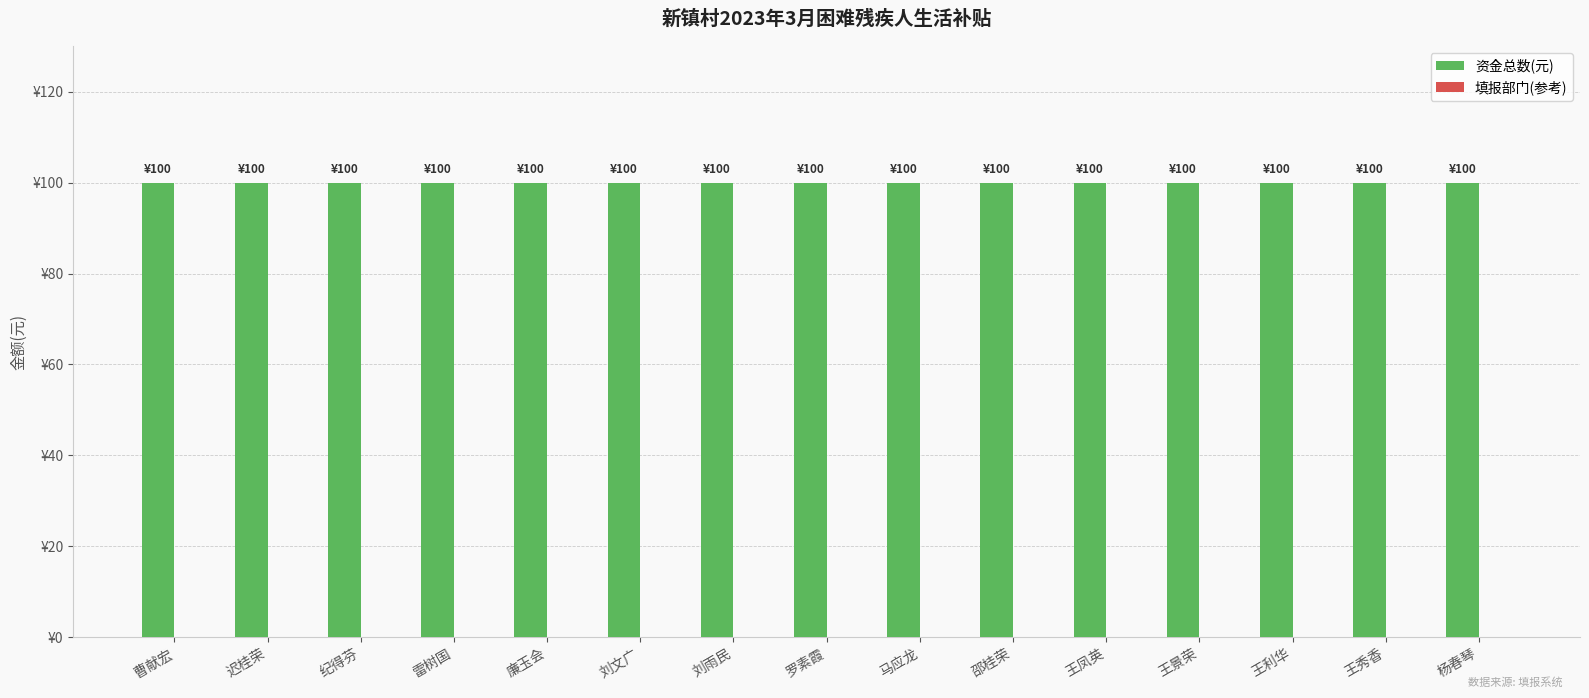

The 资金总数(元) series shows 100 at 王凤英. True or false?

True